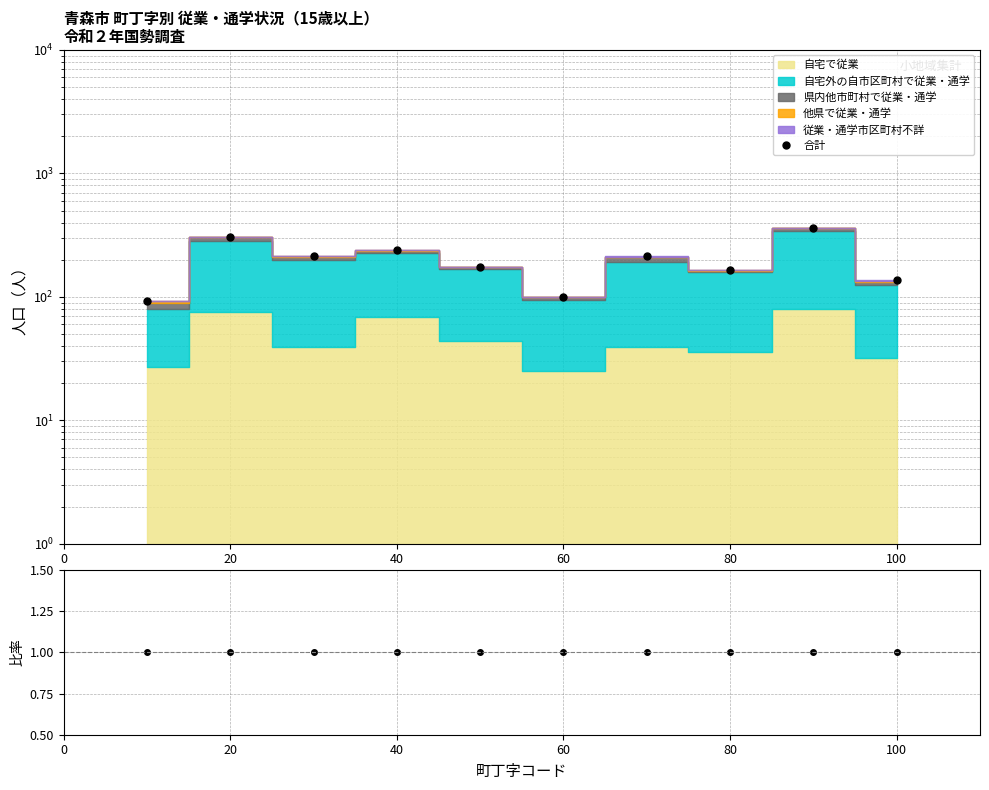

What is the spread (max minus min) of values at 0?

91